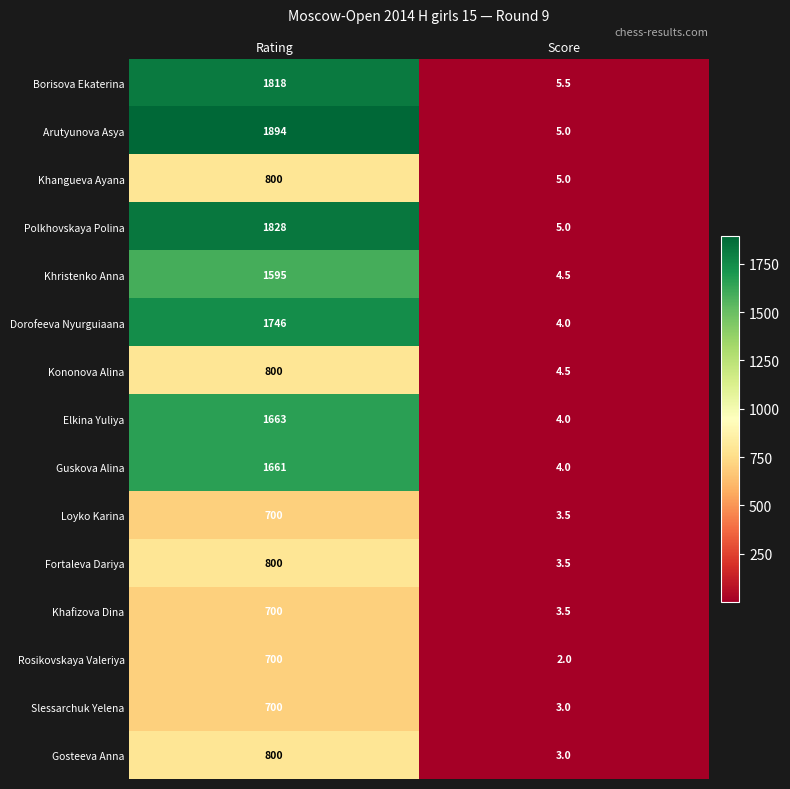

Reading left to right, list all the values displayed in this chart.

Borisova Ekaterina: 1818.0	5.5
Arutyunova Asya: 1894.0	5.0
Khangueva Ayana: 800.0	5.0
Polkhovskaya Polina: 1828.0	5.0
Khristenko Anna: 1595.0	4.5
Dorofeeva Nyurguiaana: 1746.0	4.0
Kononova Alina: 800.0	4.5
Elkina Yuliya: 1663.0	4.0
Guskova Alina: 1661.0	4.0
Loyko Karina: 700.0	3.5
Fortaleva Dariya: 800.0	3.5
Khafizova Dina: 700.0	3.5
Rosikovskaya Valeriya: 700.0	2.0
Slessarchuk Yelena: 700.0	3.0
Gosteeva Anna: 800.0	3.0